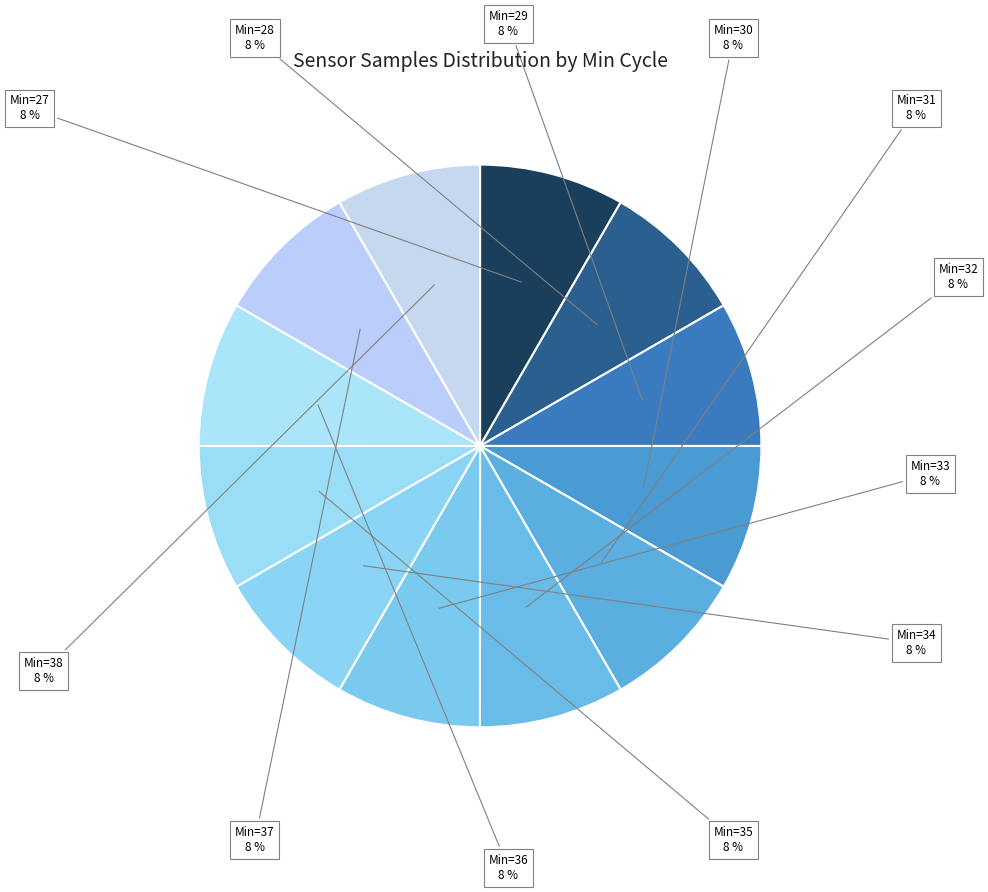

Count the number of slices in the pie.

12